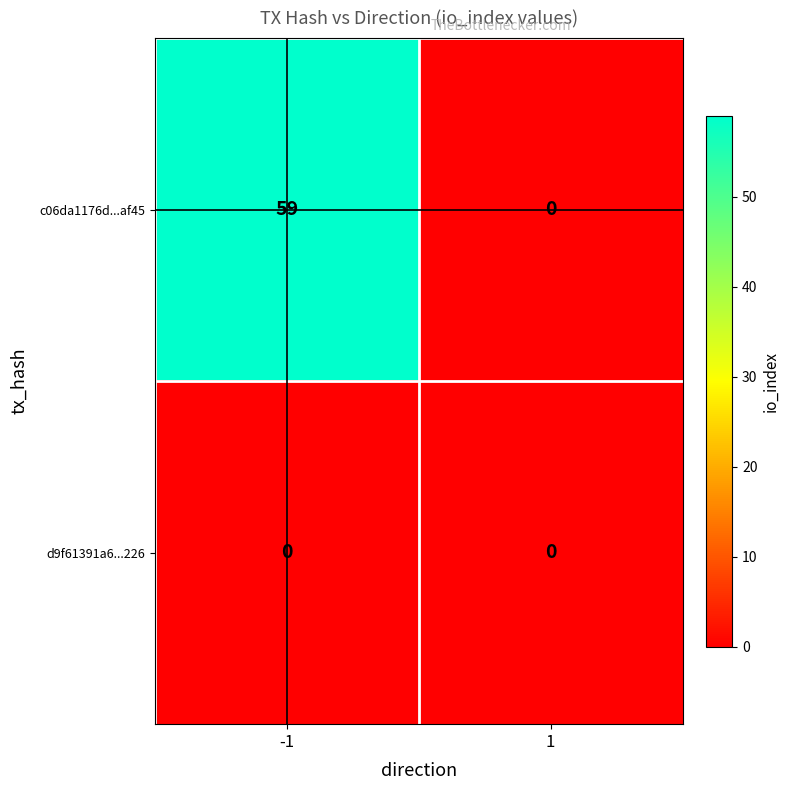

What is the spread (max minus min) of values at -1?

59